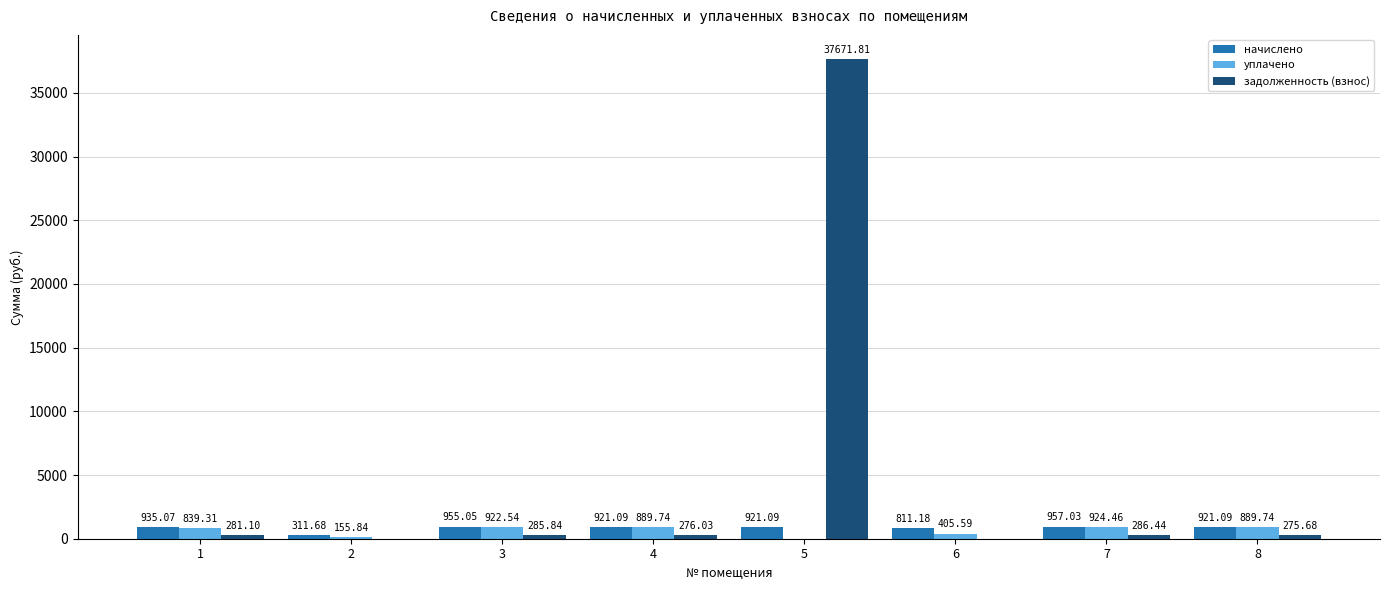

Which series changed the most between 3 and 6?

уплачено